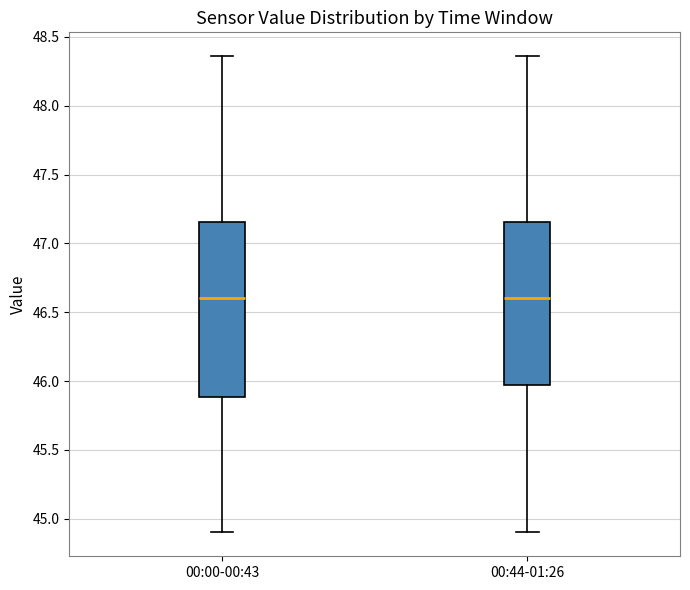

Where is the upper edge of the box for 00:00-00:43 on the y-axis? The values are not printed on the chart, so give them approximately, as read against the axis.

47.15